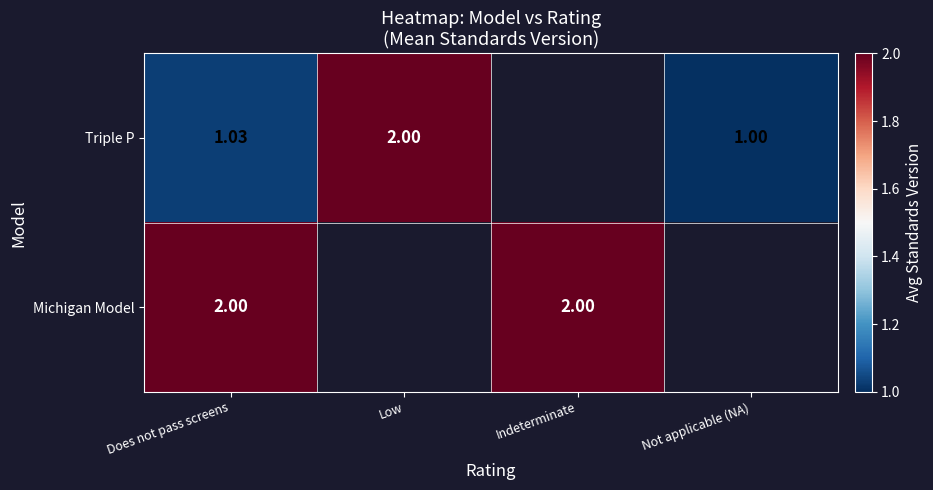

Which series has the largest range (max minus min)?

Triple P